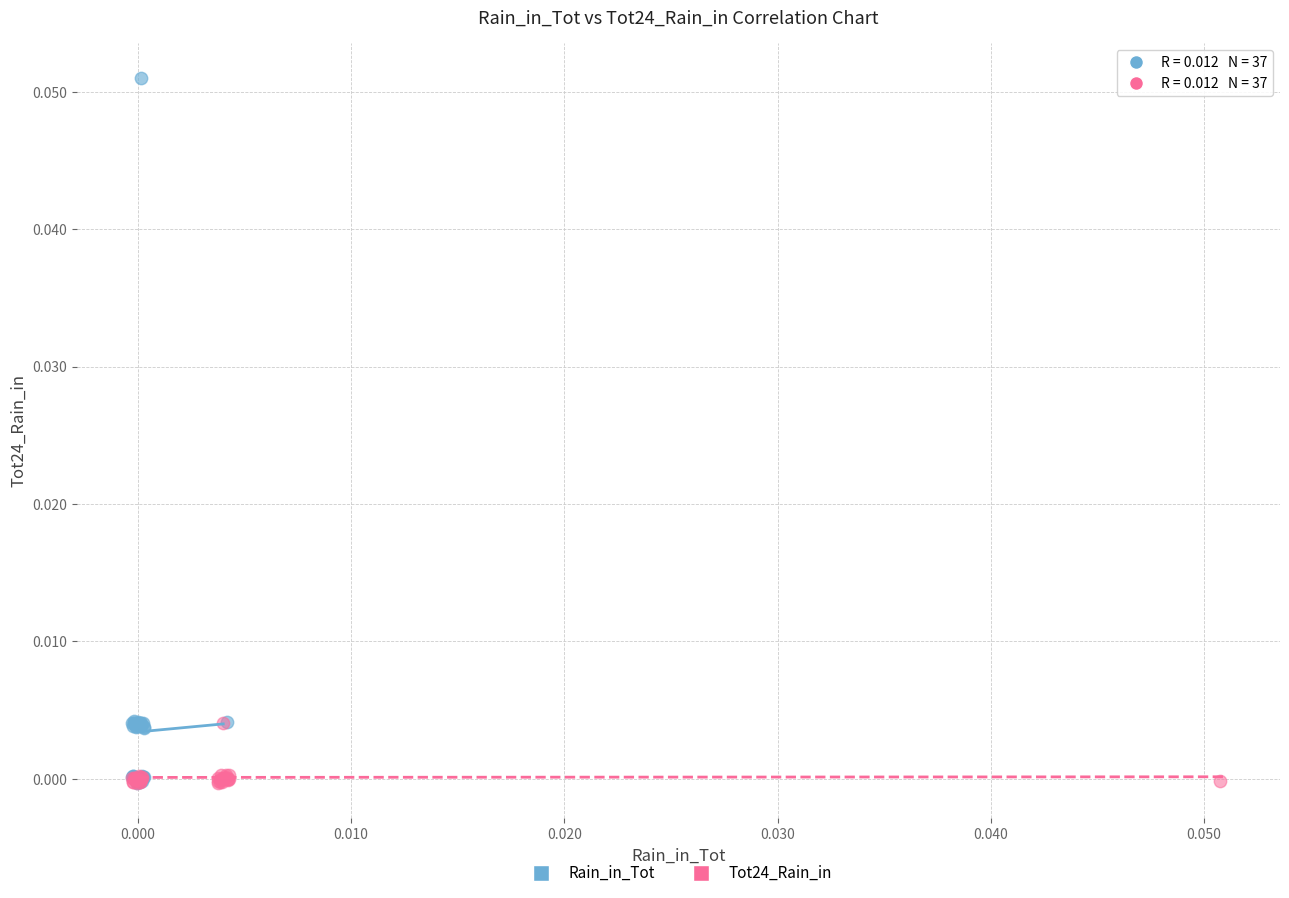

Which series has the largest Y range (max minus min)?

Rain_in_Tot